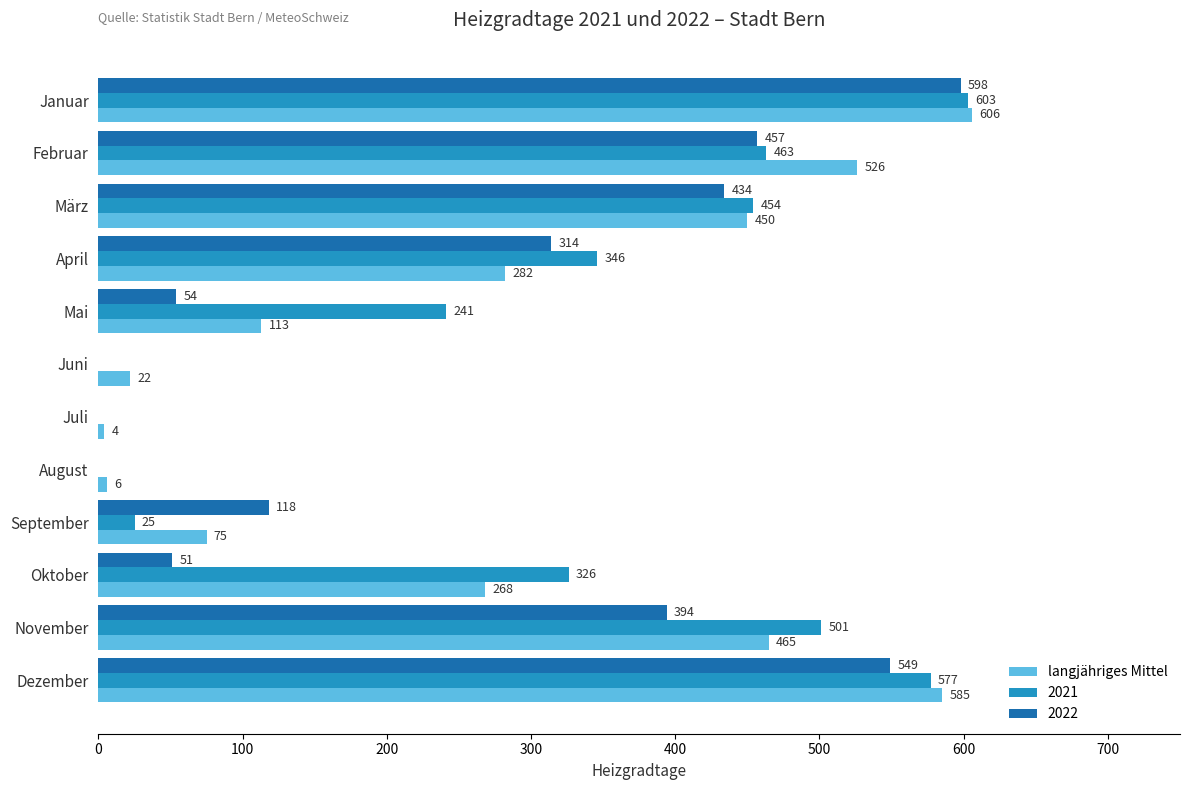

What is the sum of the 2021 values at Oktober and November?

827